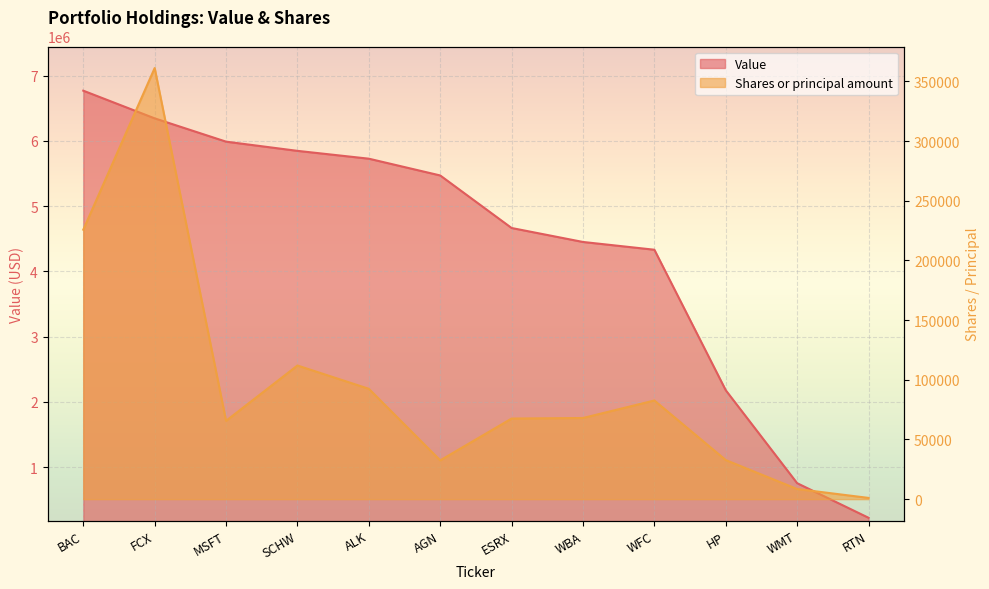

What is the spread (max minus min) of values at AGN?

5437497